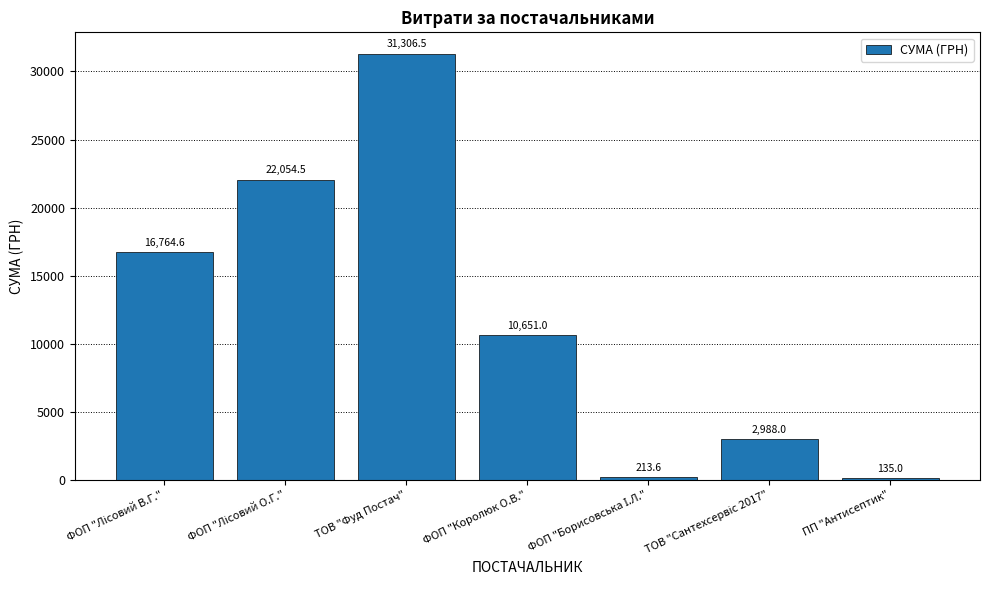

Reading left to right, transcribe all the data shown in this chart.

16764.6	22054.5	31306.5	10651.0	213.6	2988.0	135.0